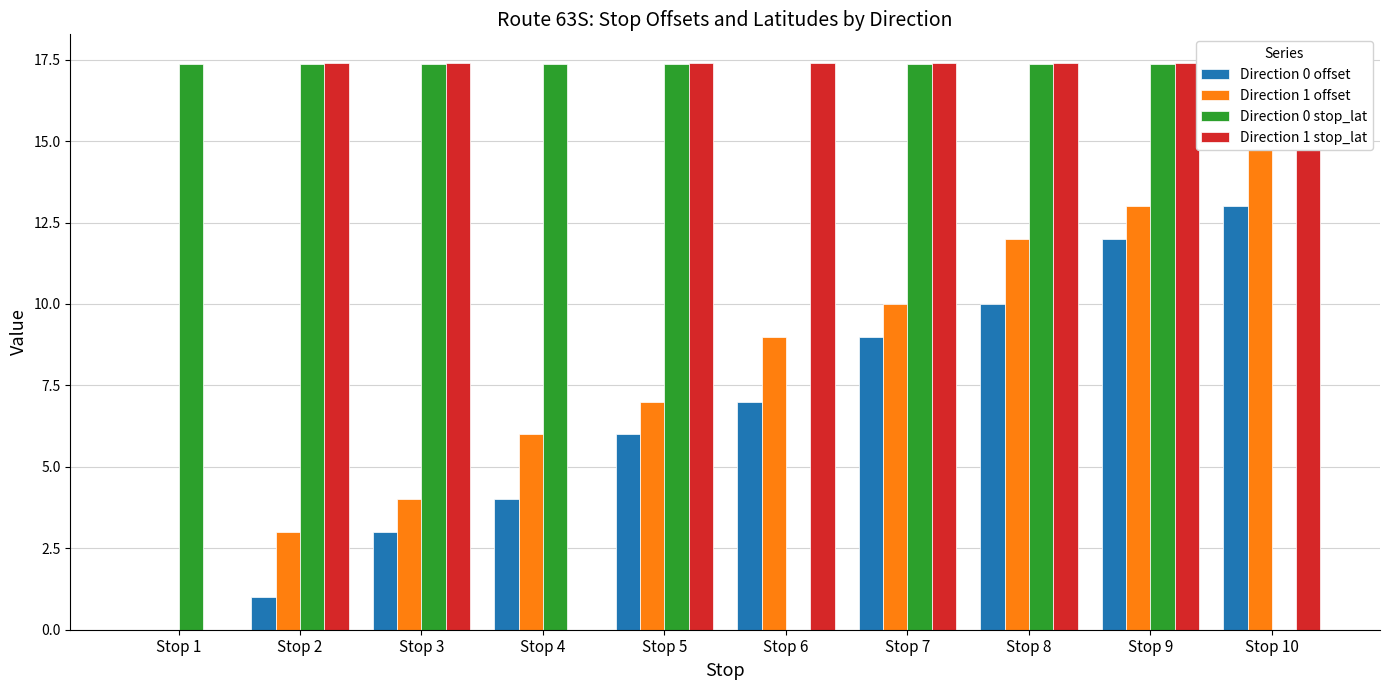

Where is Direction 1 offset nearest to the value 7?

Stop 5